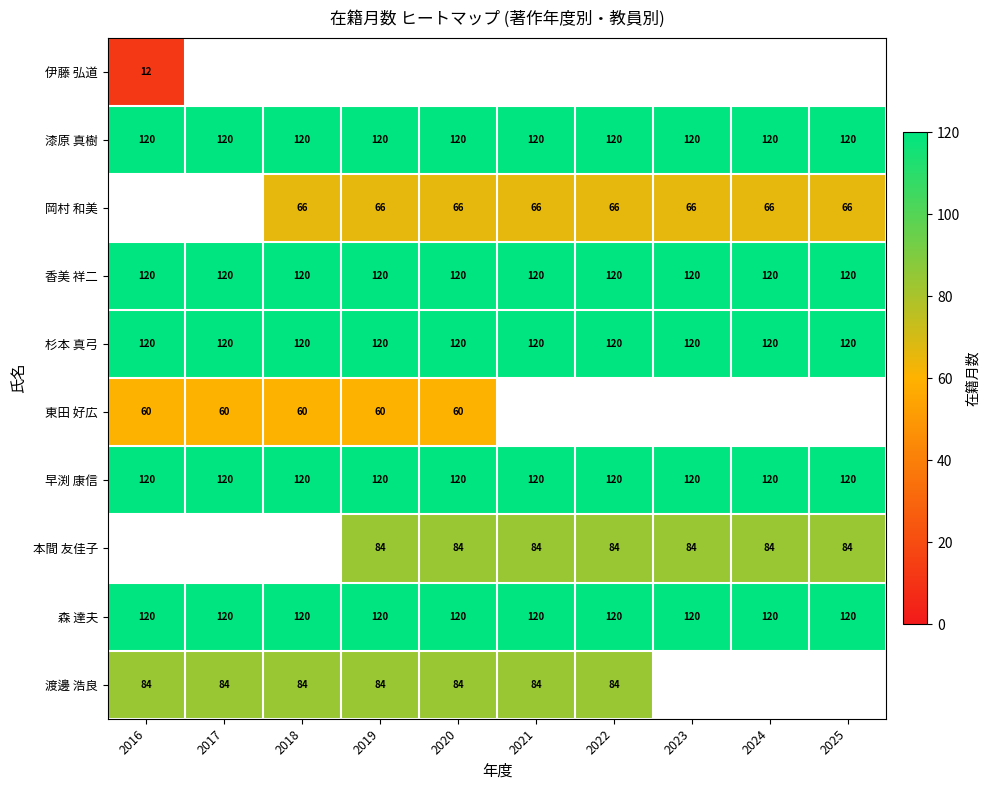

At how many categories does at least one series exceed 55?

10